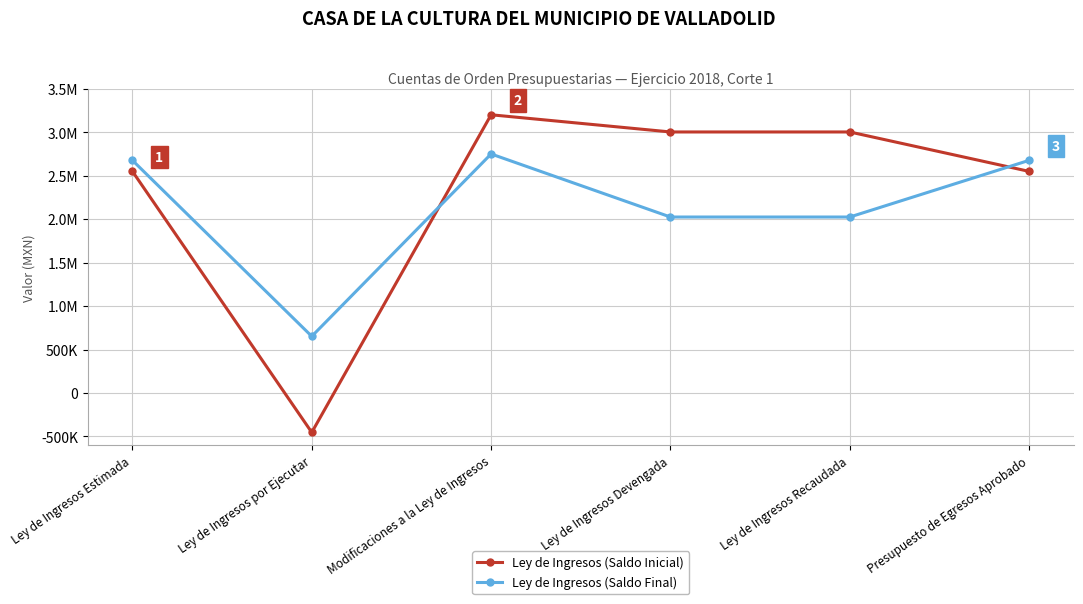

Is the value of Ley de Ingresos (Saldo Final) at Presupuesto de Egresos Aprobado greater than the value of Ley de Ingresos (Saldo Inicial) at Ley de Ingresos Recaudada?

No